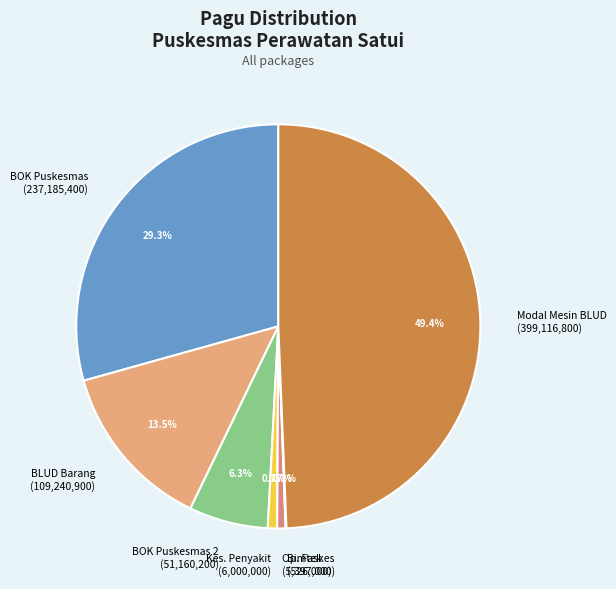

Approximately how many times larger is the value at BLUD Barang (109,240,900) compared to BOK Puskesmas 2 (51,160,200)?

2.1